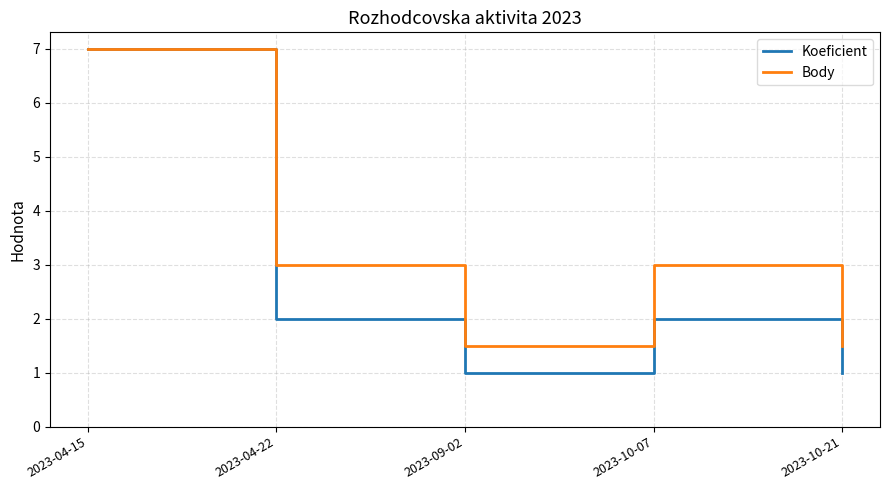

What is the average value of the Koeficient series?

2.6